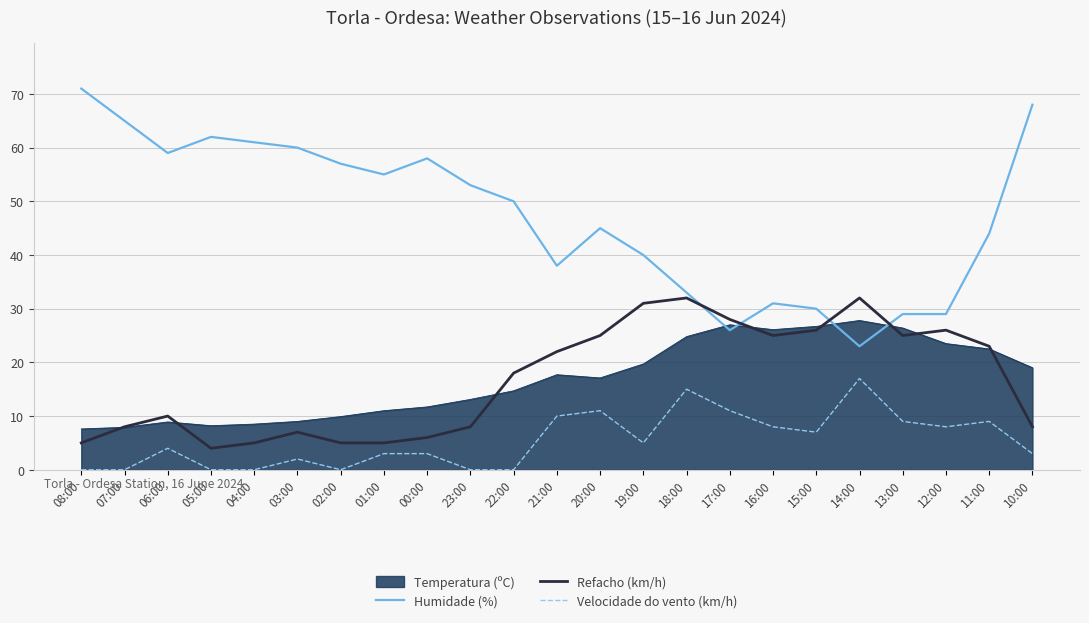

Rank the series by their maximum value, from highest to lowest.

Humidade (%), Refacho (km/h), Temperatura (ºC), Velocidade do vento (km/h)